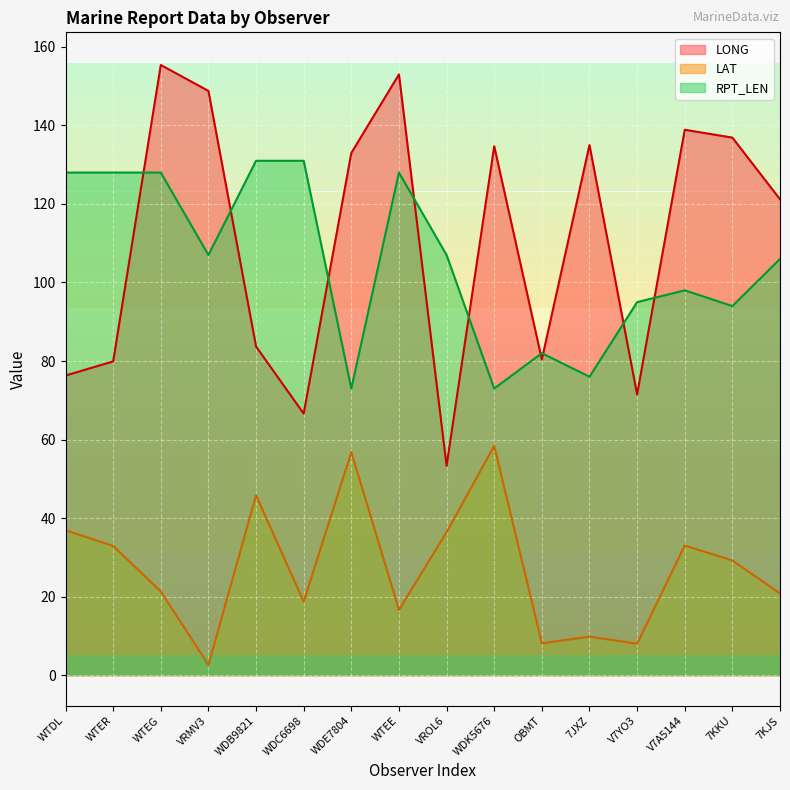

In LONG, how many points are lower than both neighbors (excluding endpoints)?

4